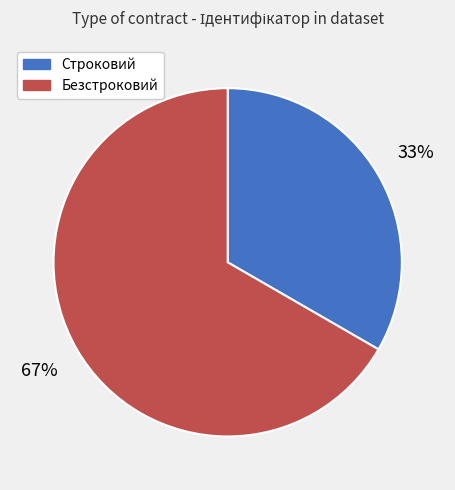

To the nearest percent, what percentage of the pie is Безстроковий?

67%